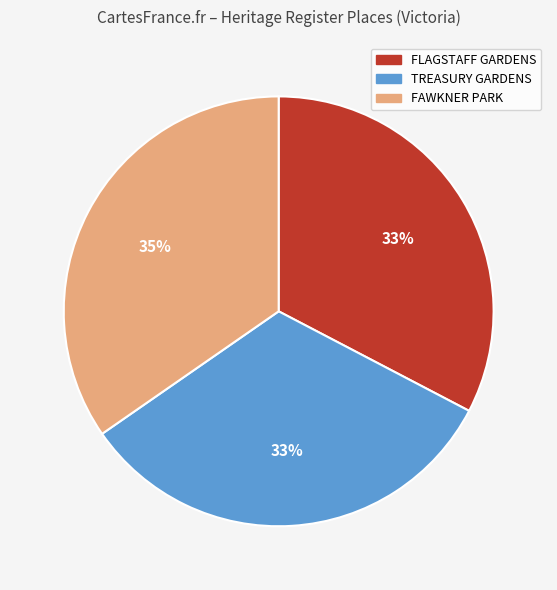

The TREASURY GARDENS slice represents 26% of the pie. True or false?

False